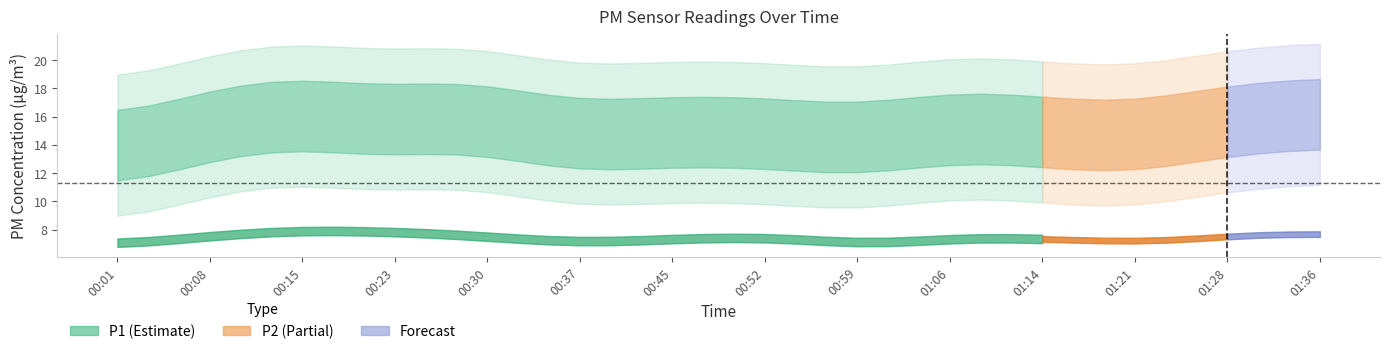

Does the chart display data point markers on the line(s)?

No